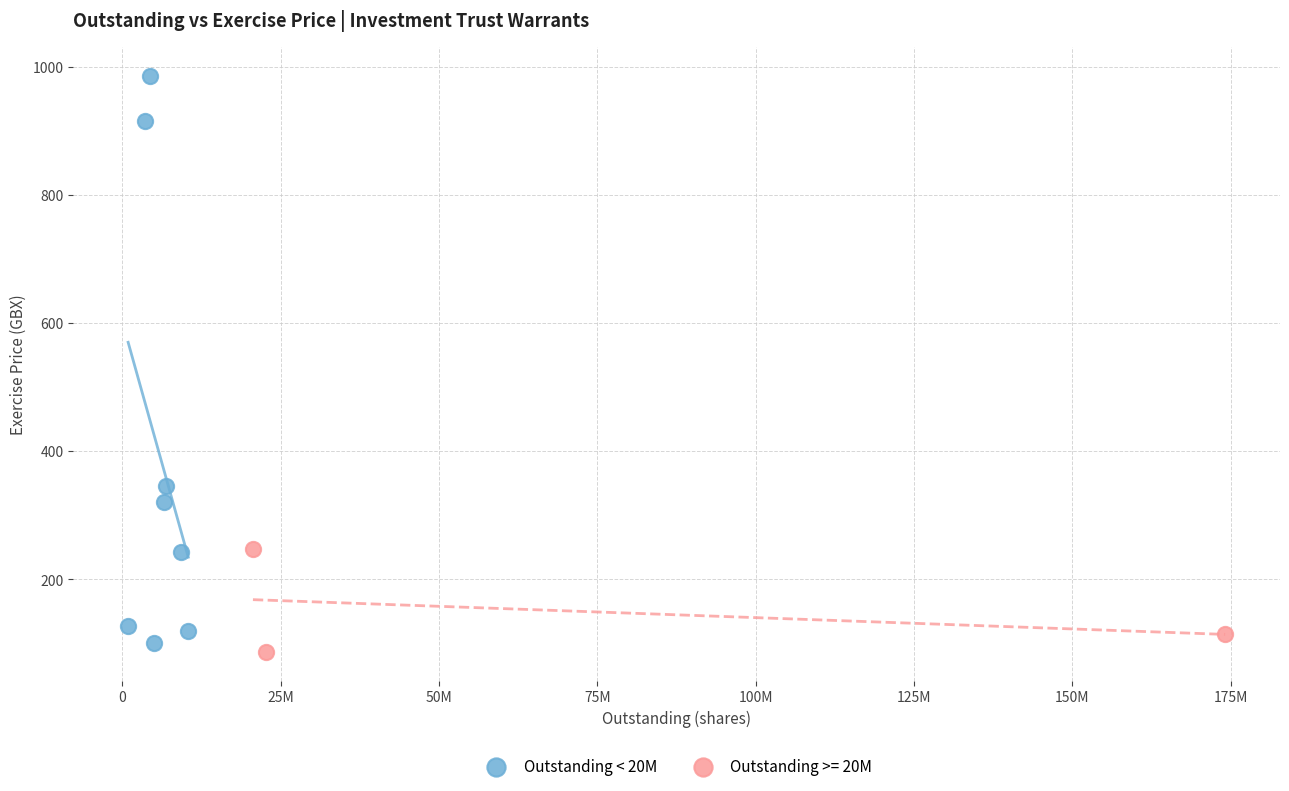

Which series has the widest spread of Y values?

Outstanding < 20M